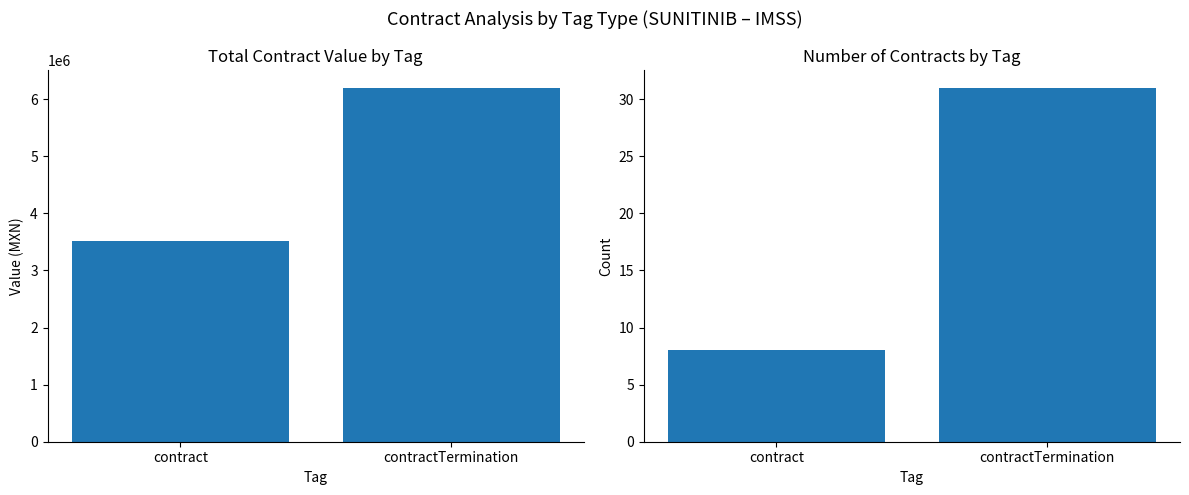

Reading right to left, list all the values displayed in this chart.

Total Contract Value (MXN): contractTermination=6200353.6	contract=3519898.0
Number of Contracts: contractTermination=31.0	contract=8.0